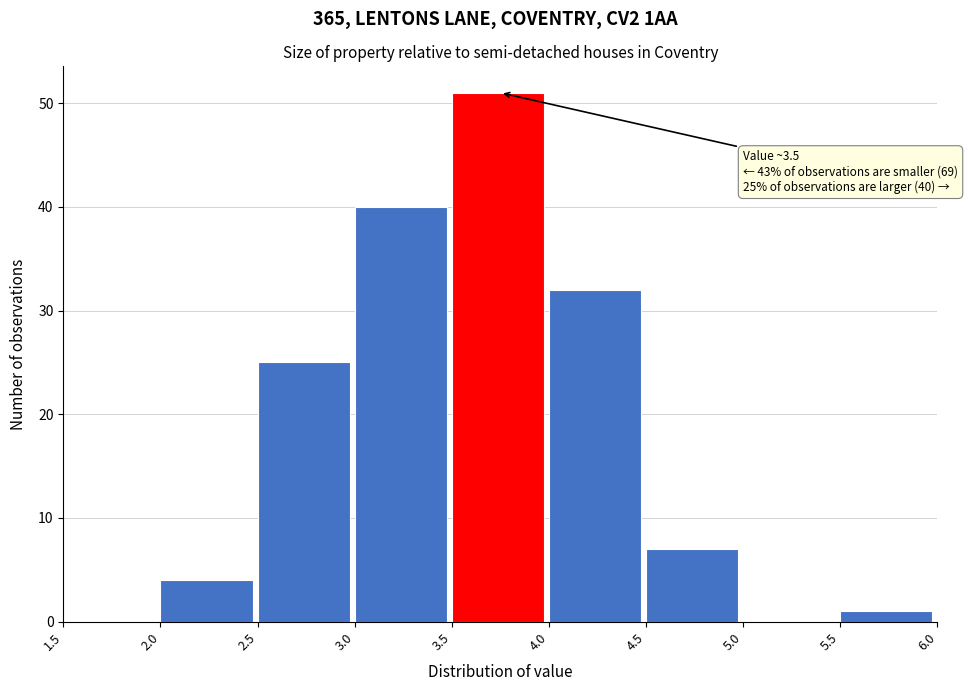

Over which range of the x-axis is the bar tallest?

3.5 to 4.0